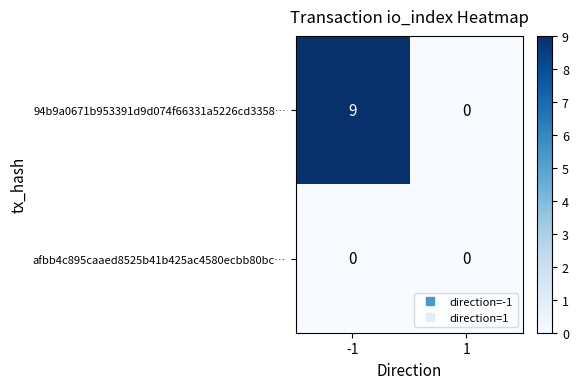

Between -1 and 1, which series saw the biggest shift?

94b9a0671b953391d9d074f66331a5226cd3358…